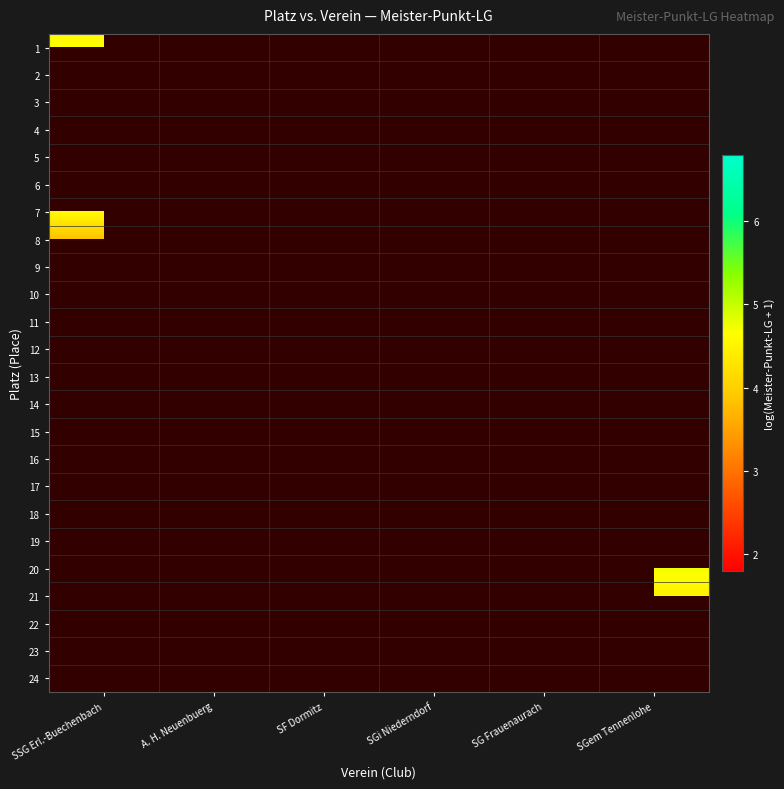

Rank the series at SGem Tennenlohe from highest to lowest value.

1, 2, 3, 4, 5, 6, 7, 8, 9, 10, 11, 12, 13, 14, 15, 16, 17, 18, 19, 20, 21, 22, 23, 24